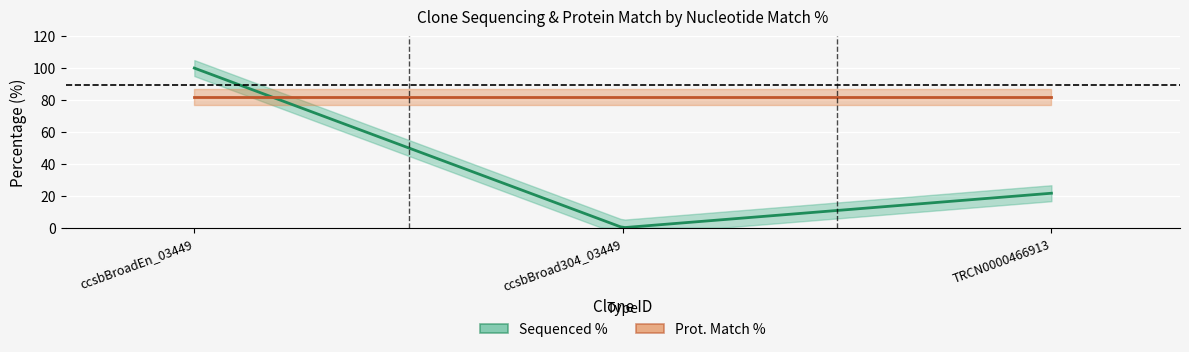

What are all the series names shown in the legend?

Sequenced %, Prot. Match %